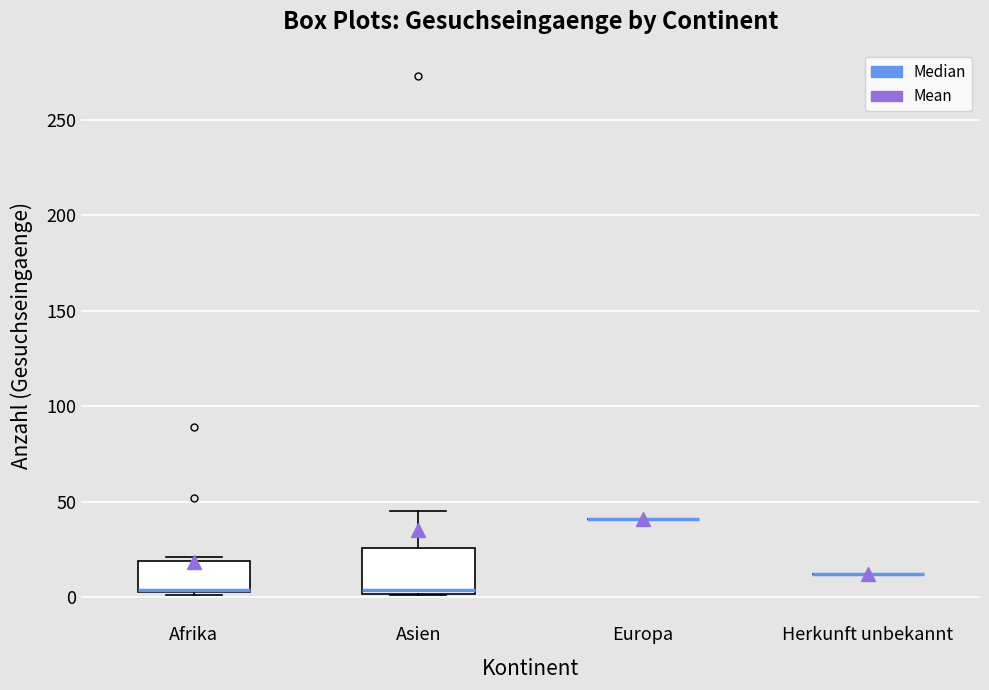

Which box is the tallest, from its lower edge to its upper edge?

Asien